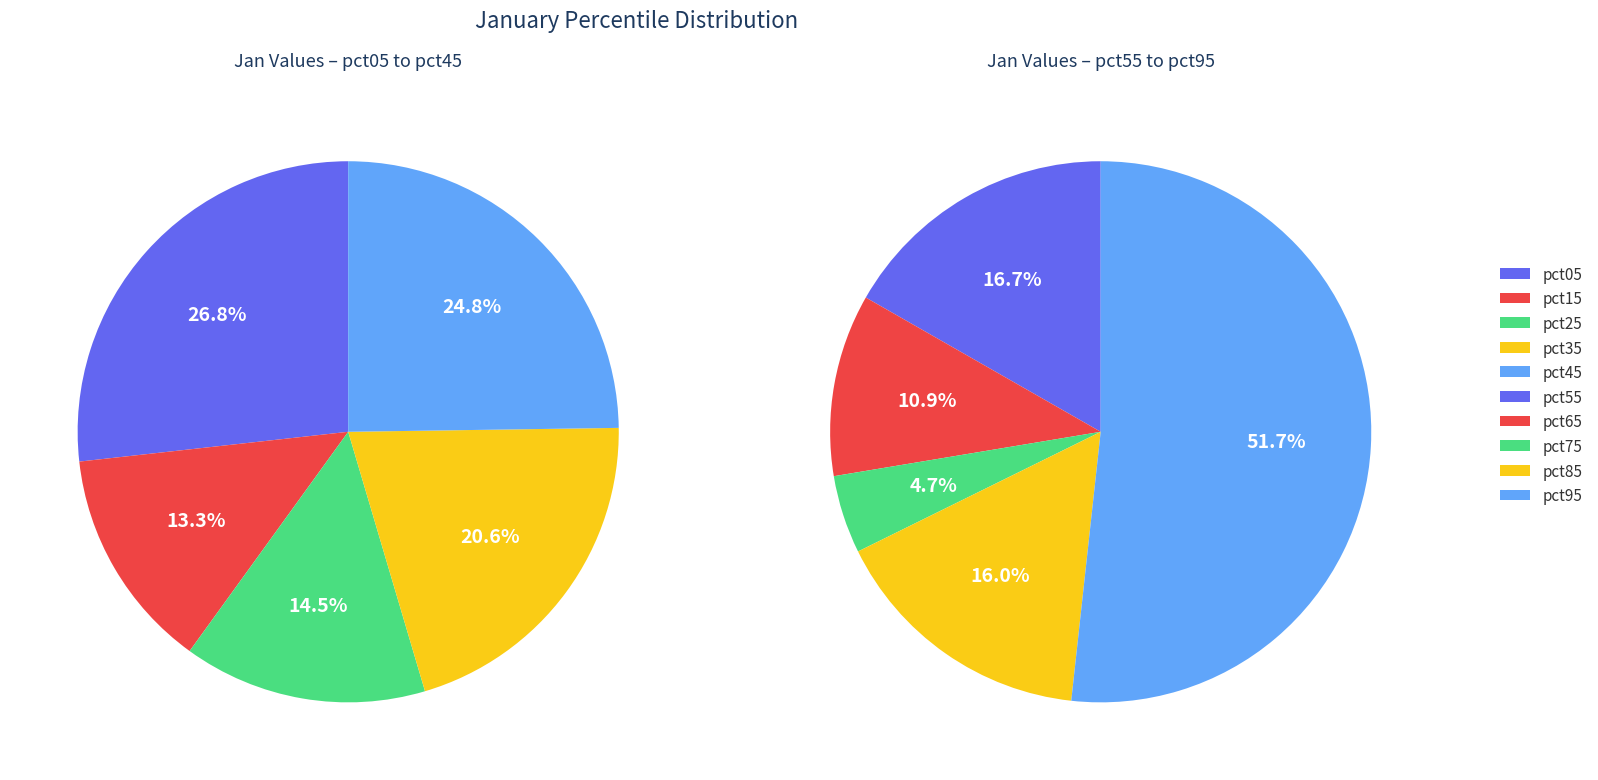

How many segments does this pie chart have?

10